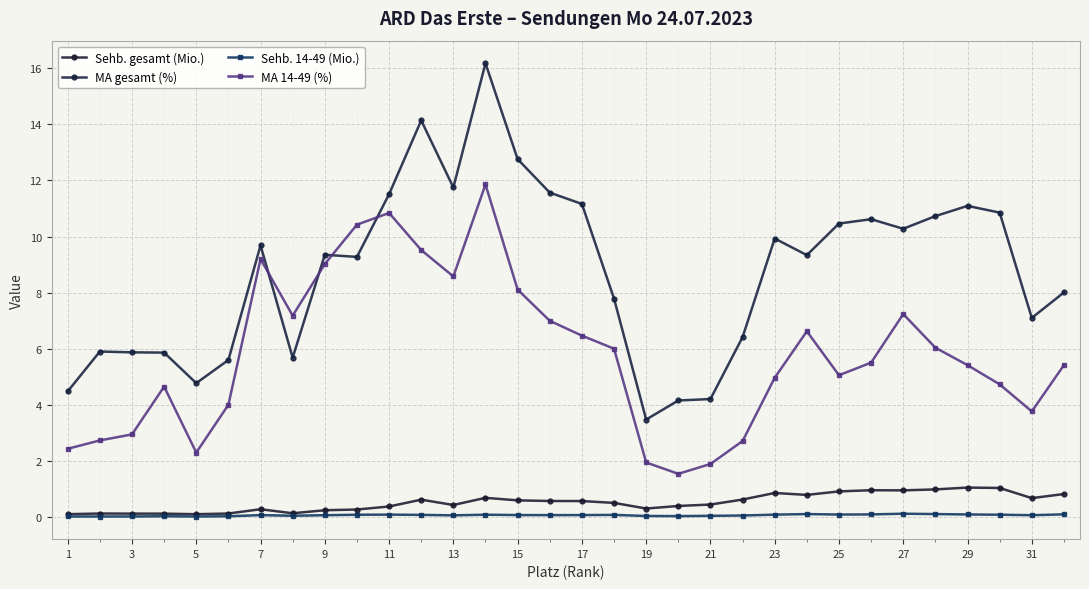

True or false: Sehb. gesamt (Mio.) and MA 14-49 (%) intersect in this chart.

False